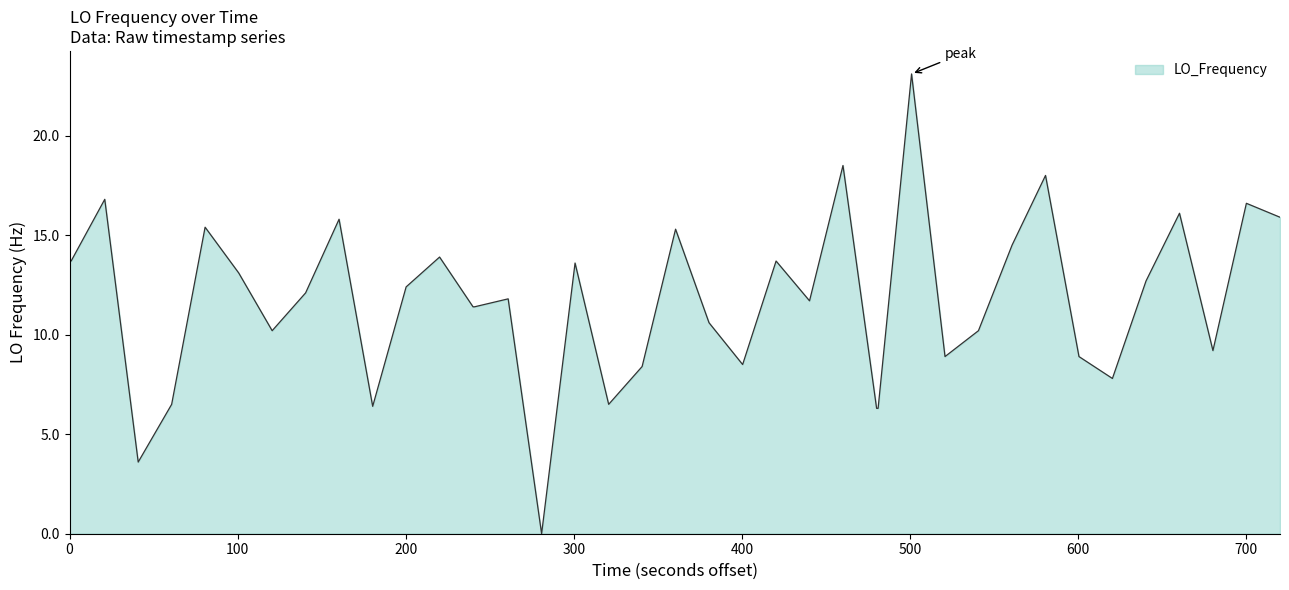

Reading left to right, what are all the values shown in this chart?

13.7	13.7	16.8	3.6	6.5	15.4	13.1	10.2	12.1	15.8	6.4	12.4	13.9	11.4	11.4	11.8	0.0	13.6	6.5	8.4	15.3	10.6	8.5	13.7	11.7	18.5	6.3	6.3	23.1	8.9	10.2	14.5	18.0	8.9	7.8	12.7	16.1	9.2	16.6	15.9